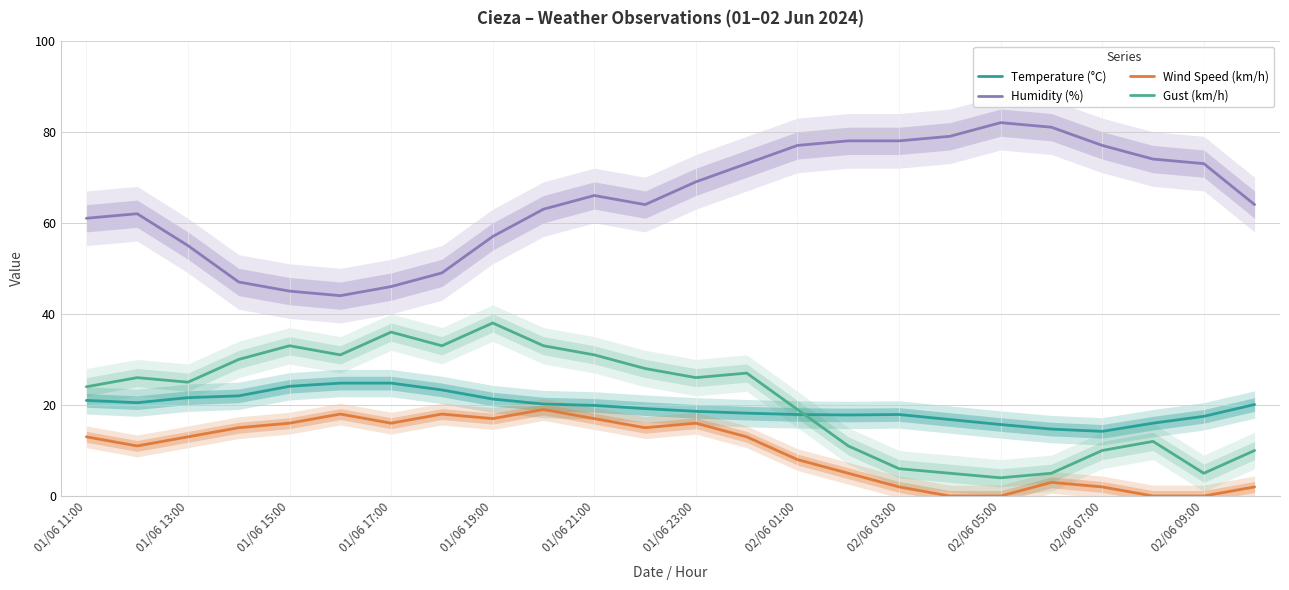

Which series has the largest total across all categories?

Humidity (%)